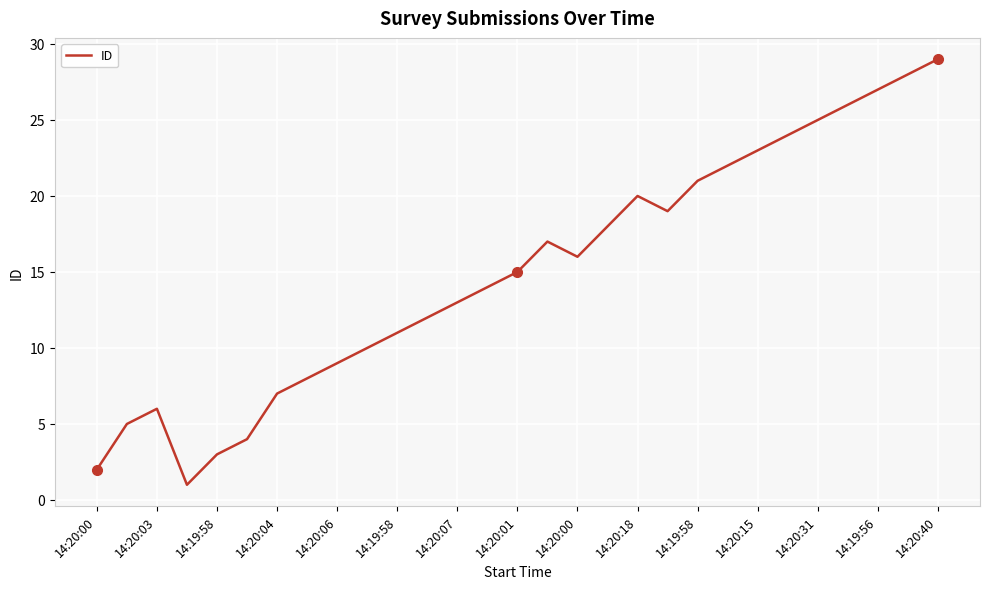

Reading left to right, extract all data points from this chart.

2	5	6	1	3	4	7	8	9	10	11	12	13	14	15	17	16	18	20	19	21	22	23	24	25	26	27	28	29